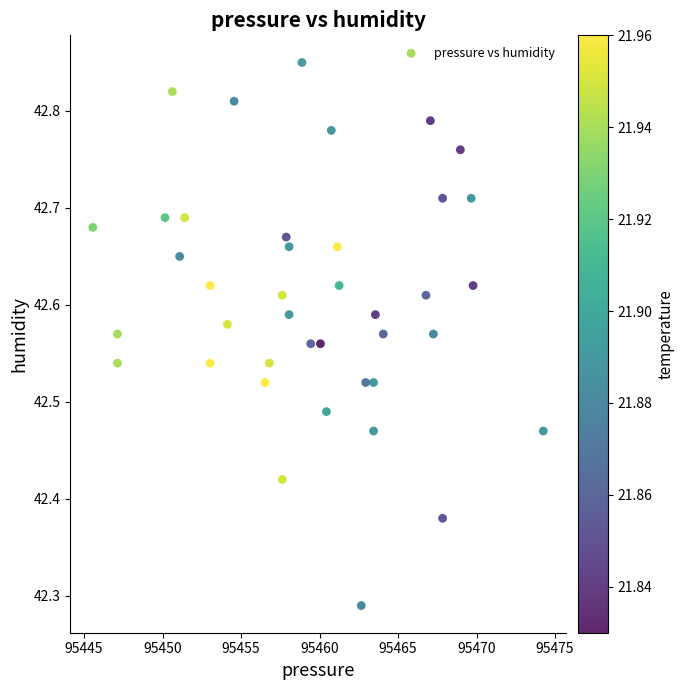

What is the range of X values (max minus min)?

28.7